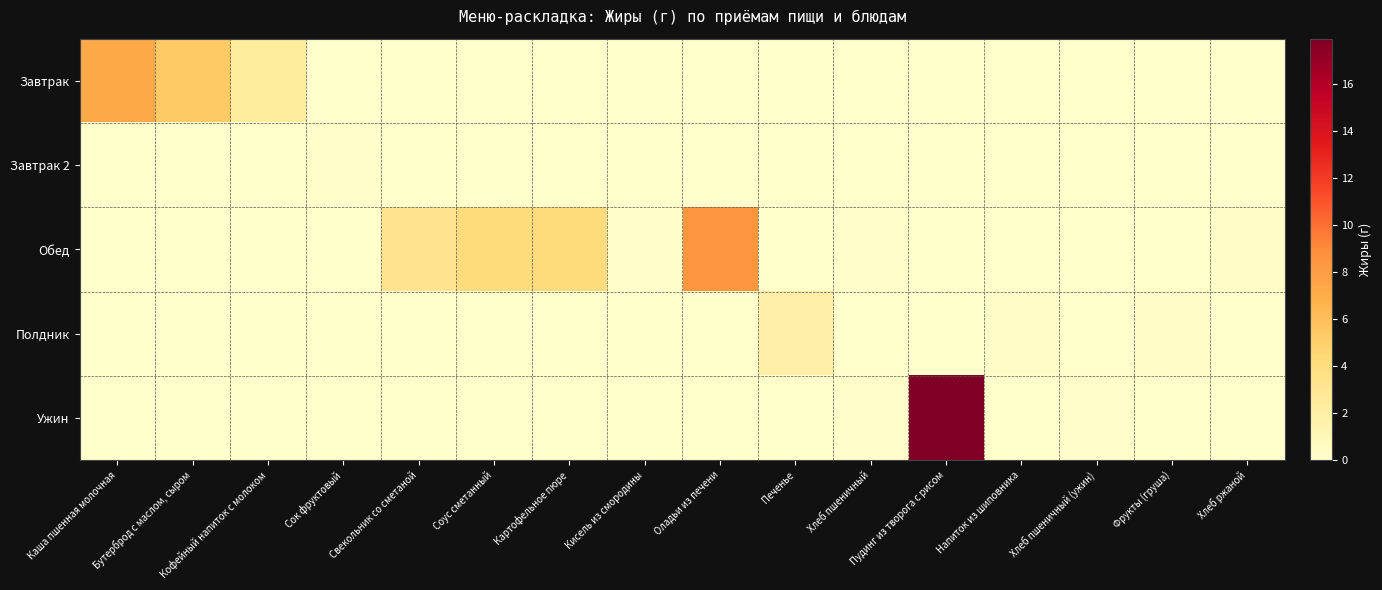

Reading left to right, list all the values displayed in this chart.

Завтрак: Каша пшенная молочная=7.3	Бутерброд с маслом, сыром=5.3	Кофейный напиток с молоком=2.3	Сок фруктовый=0.0	Свекольник со сметаной=0.0	Соус сметанный=0.0	Картофельное пюре=0.0	Кисель из смородины=0.0	Оладьи из печени=0.0	Печенье=0.0	Хлеб пшеничный=0.0	Пудинг из творога с рисом=0.0	Напиток из шиповника=0.0	Хлеб пшеничный (ужин)=0.0	Фрукты (груша)=0.0	Хлеб ржаной=0.0
Завтрак 2: Каша пшенная молочная=0.0	Бутерброд с маслом, сыром=0.0	Кофейный напиток с молоком=0.0	Сок фруктовый=0.1	Свекольник со сметаной=0.0	Соус сметанный=0.0	Картофельное пюре=0.0	Кисель из смородины=0.0	Оладьи из печени=0.0	Печенье=0.0	Хлеб пшеничный=0.0	Пудинг из творога с рисом=0.0	Напиток из шиповника=0.0	Хлеб пшеничный (ужин)=0.0	Фрукты (груша)=0.0	Хлеб ржаной=0.0
Обед: Каша пшенная молочная=0.0	Бутерброд с маслом, сыром=0.0	Кофейный напиток с молоком=0.0	Сок фруктовый=0.0	Свекольник со сметаной=3.2	Соус сметанный=4.1	Картофельное пюре=4.2	Кисель из смородины=0.1	Оладьи из печени=8.4	Печенье=0.0	Хлеб пшеничный=0.1	Пудинг из творога с рисом=0.0	Напиток из шиповника=0.0	Хлеб пшеничный (ужин)=0.0	Фрукты (груша)=0.0	Хлеб ржаной=0.4
Полдник: Каша пшенная молочная=0.0	Бутерброд с маслом, сыром=0.0	Кофейный напиток с молоком=0.0	Сок фруктовый=0.0	Свекольник со сметаной=0.0	Соус сметанный=0.0	Картофельное пюре=0.0	Кисель из смородины=0.0	Оладьи из печени=0.0	Печенье=2.0	Хлеб пшеничный=0.0	Пудинг из творога с рисом=0.0	Напиток из шиповника=0.2	Хлеб пшеничный (ужин)=0.0	Фрукты (груша)=0.4	Хлеб ржаной=0.0
Ужин: Каша пшенная молочная=0.0	Бутерброд с маслом, сыром=0.0	Кофейный напиток с молоком=0.0	Сок фруктовый=0.0	Свекольник со сметаной=0.0	Соус сметанный=0.0	Картофельное пюре=0.0	Кисель из смородины=0.0	Оладьи из печени=0.0	Печенье=0.0	Хлеб пшеничный=0.1	Пудинг из творога с рисом=17.9	Напиток из шиповника=0.0	Хлеб пшеничный (ужин)=0.1	Фрукты (груша)=0.0	Хлеб ржаной=0.0